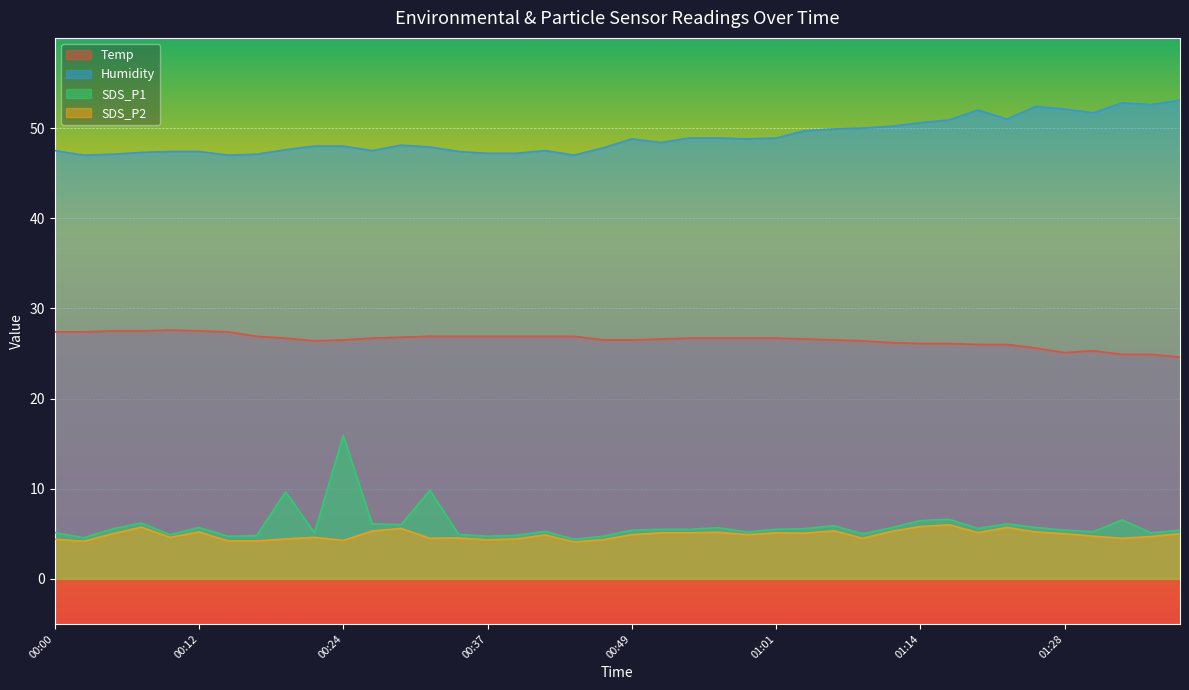

Which series has the widest spread of values?

SDS_P1